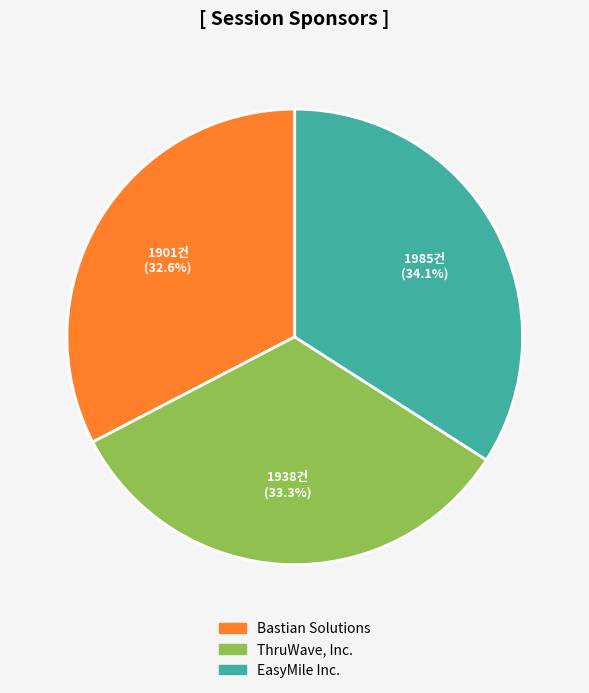

Which category has the biggest portion of the pie?

EasyMile Inc.